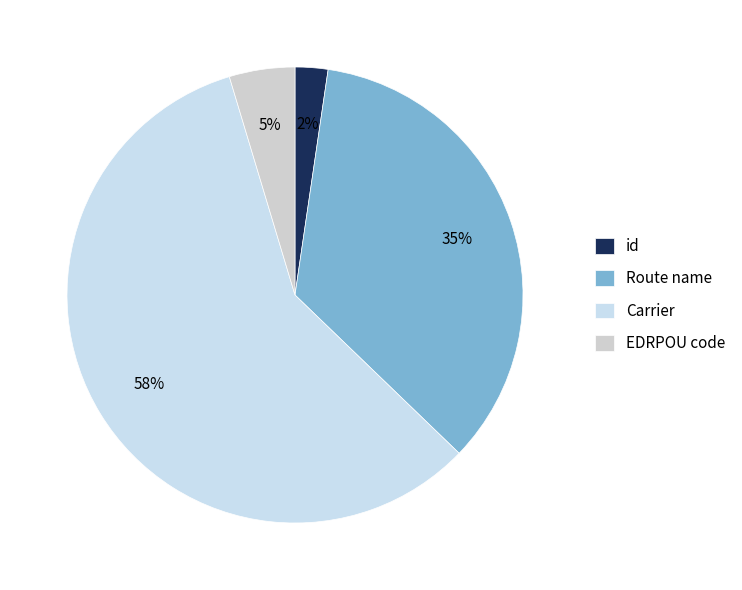

What percentage do id and Route name together represent?

37.2%